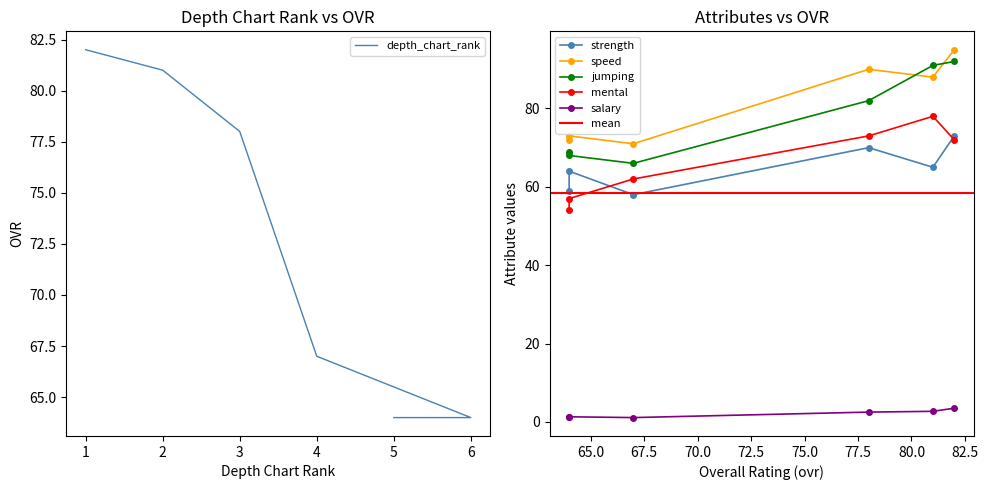

True or false: salary and strength intersect in this chart.

False